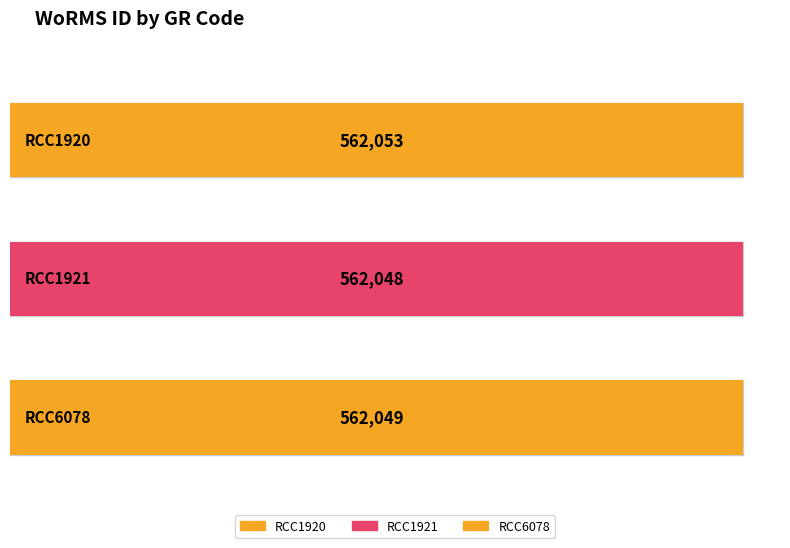

What is the value of the 2nd bar from the left?

562048